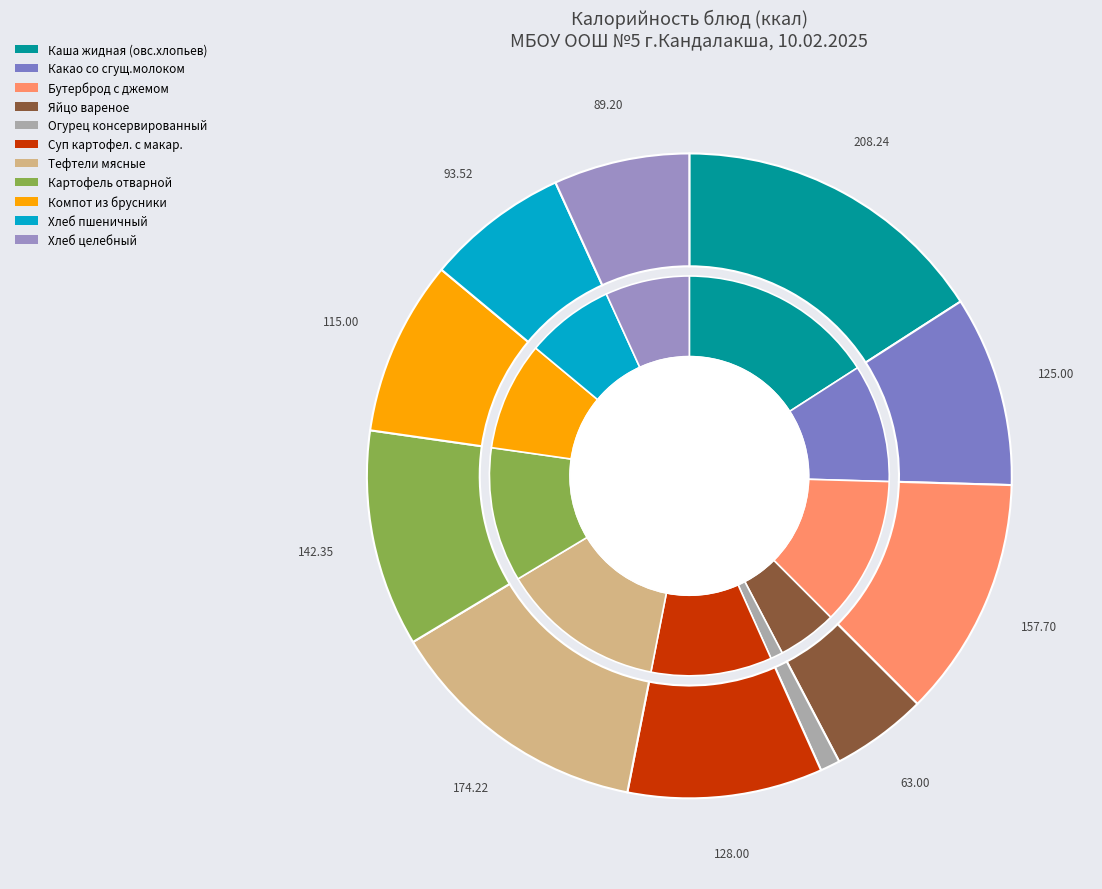

What is the largest slice in the pie chart?

Каша жидная (овс.хлопьев)